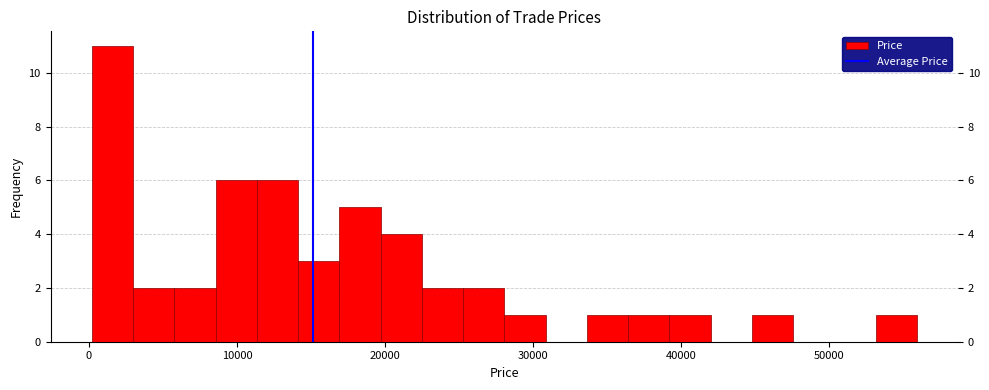

Around what value on the x-axis is the tallest bar? Give the approximate position of its centre, as read against the axis.

2000